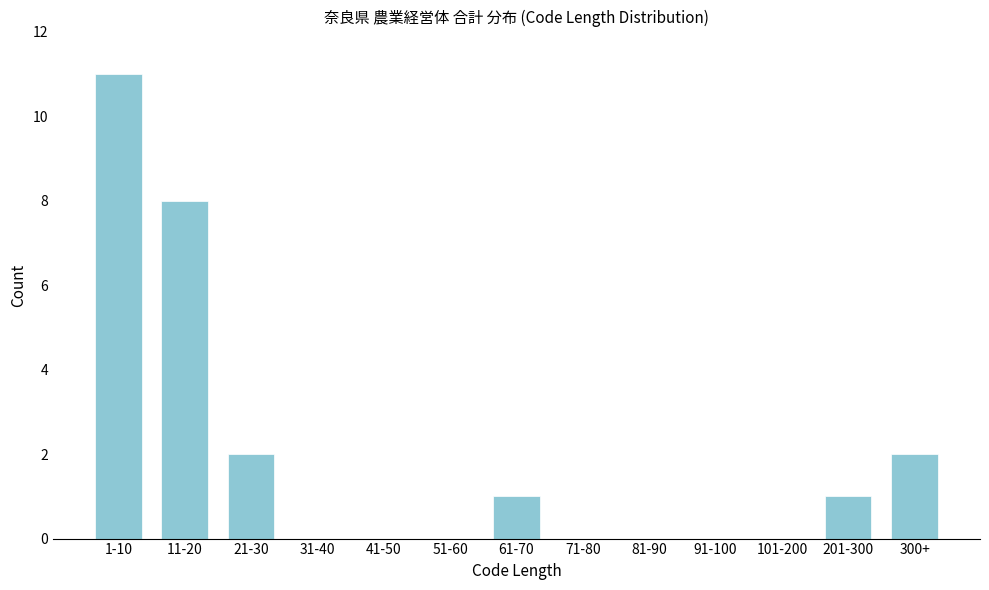

Reading left to right, extract all data points from this chart.

1-10=11	11-20=8	21-30=2	31-40=0	41-50=0	51-60=0	61-70=1	71-80=0	81-90=0	91-100=0	101-200=0	201-300=1	300+=2